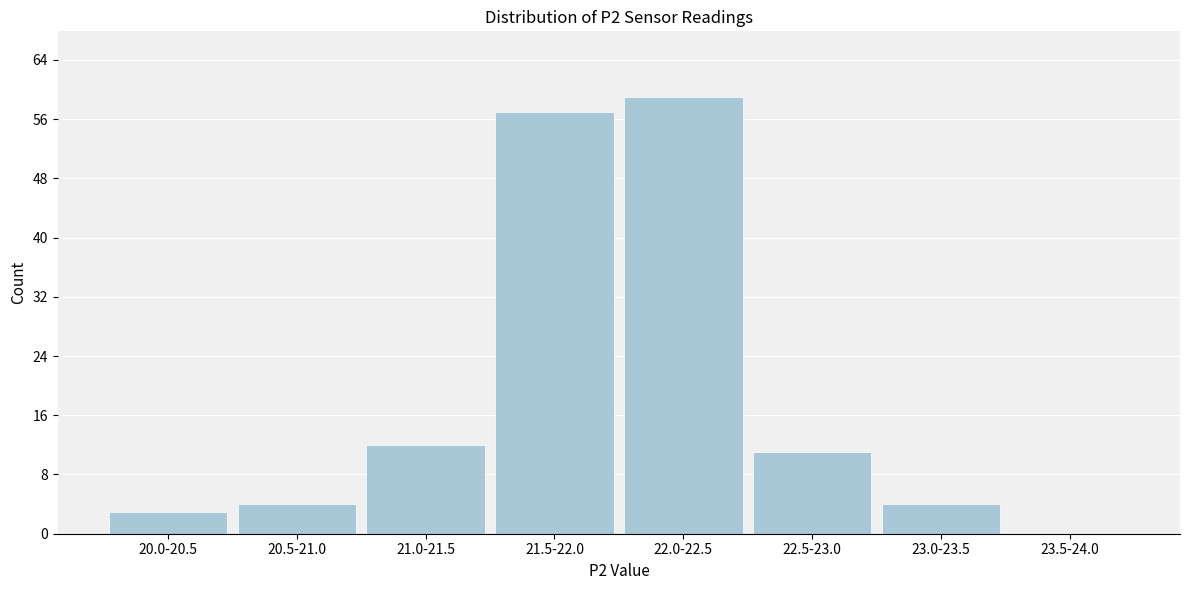

Reading left to right, transcribe all the data shown in this chart.

20.0-20.5=3	20.5-21.0=4	21.0-21.5=12	21.5-22.0=57	22.0-22.5=59	22.5-23.0=11	23.0-23.5=4	23.5-24.0=0